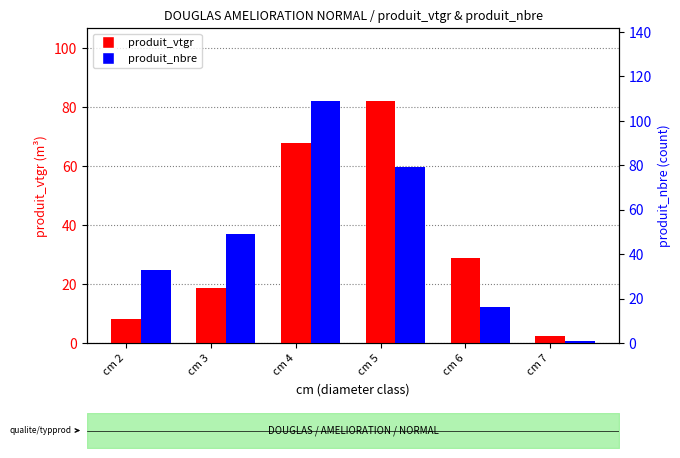

Rank the series by their average value, from lowest to highest.

produit_vtgr, produit_nbre